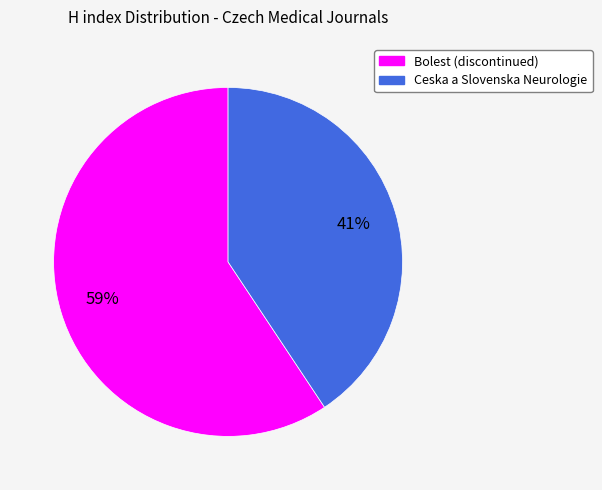

Which has a higher value, Bolest (discontinued) or Ceska a Slovenska Neurologie?

Bolest (discontinued)